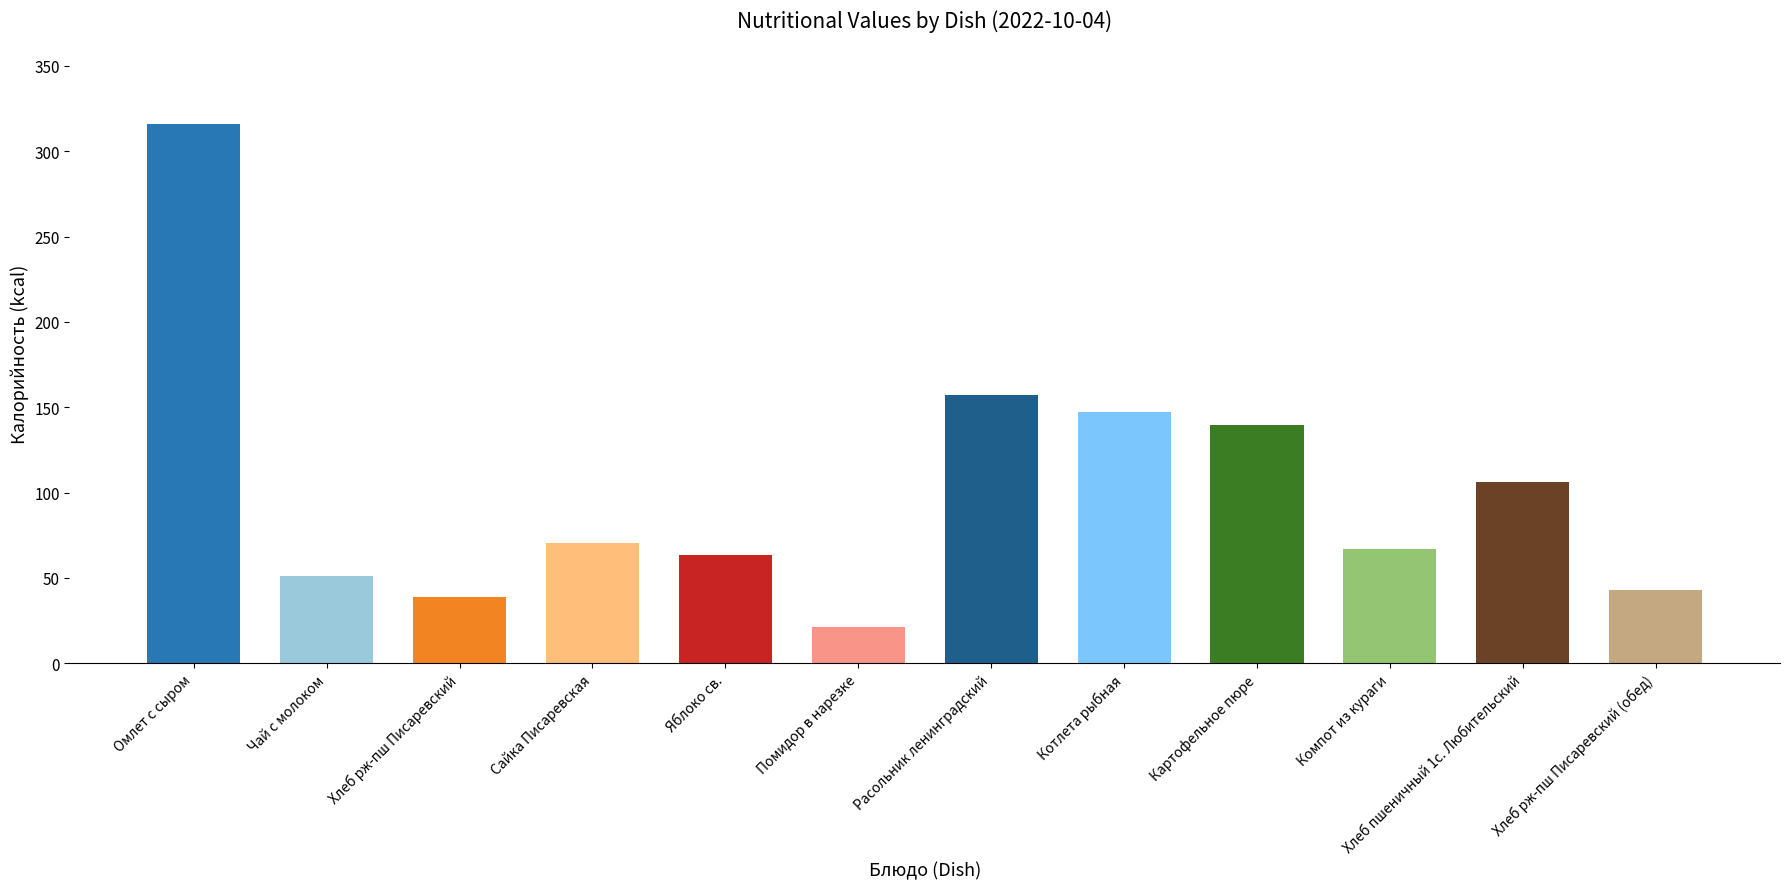

Does the chart contain any negative values?

No